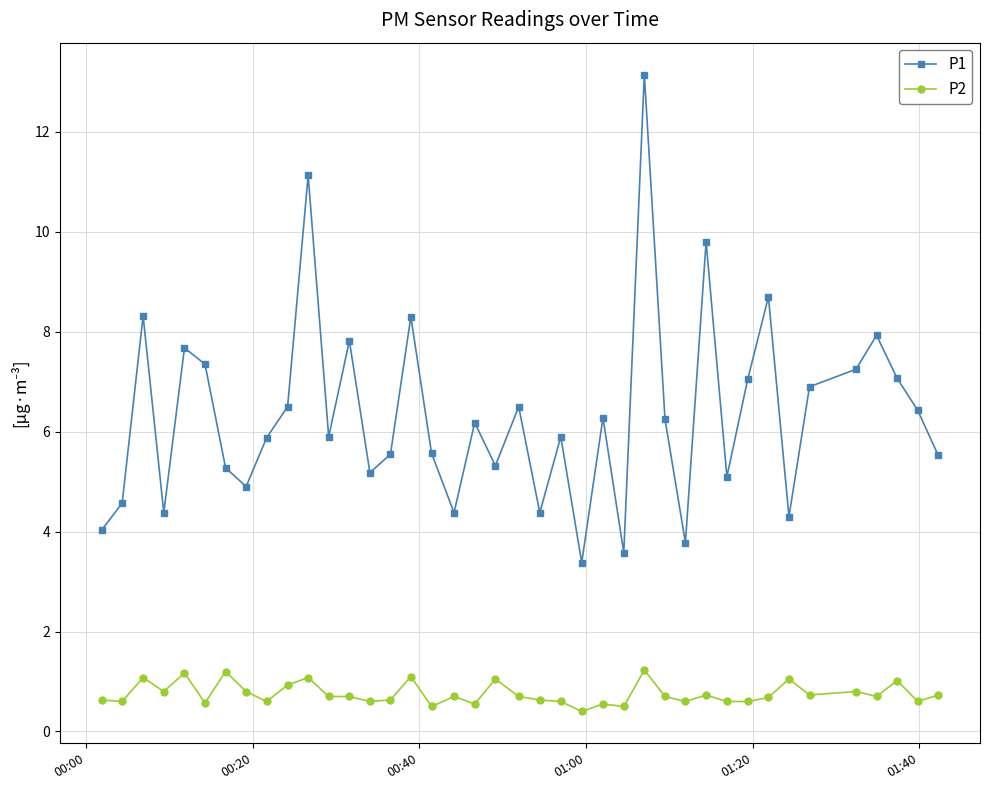

What is the minimum value for P1?

3.4